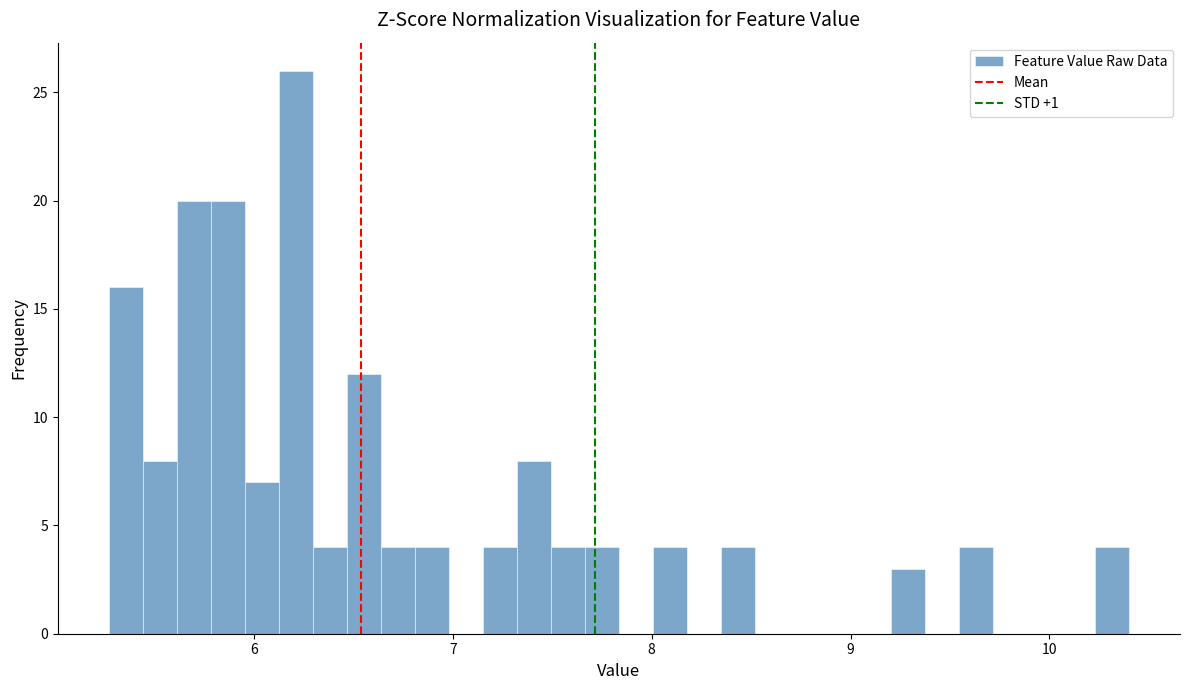

Around what value on the x-axis is the tallest bar? Give the approximate position of its centre, as read against the axis.

6.2